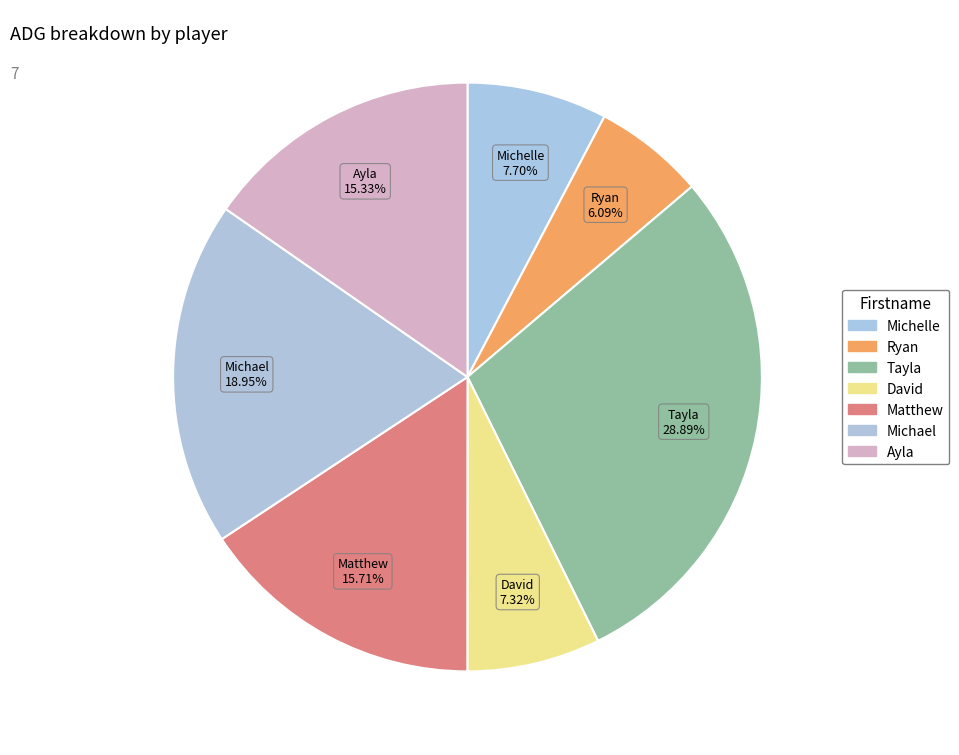

What percentage is the Ayla slice, to the nearest percent?

15%